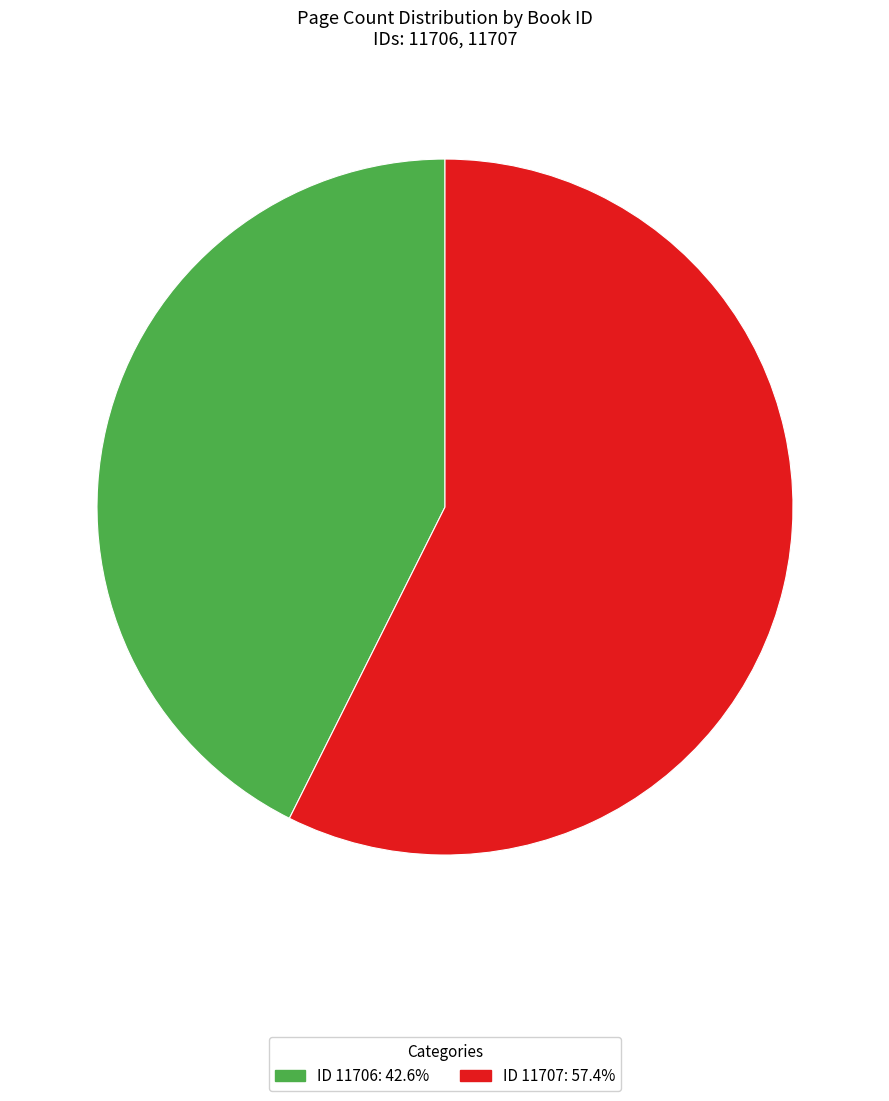

Does any single category account for the majority?

Yes